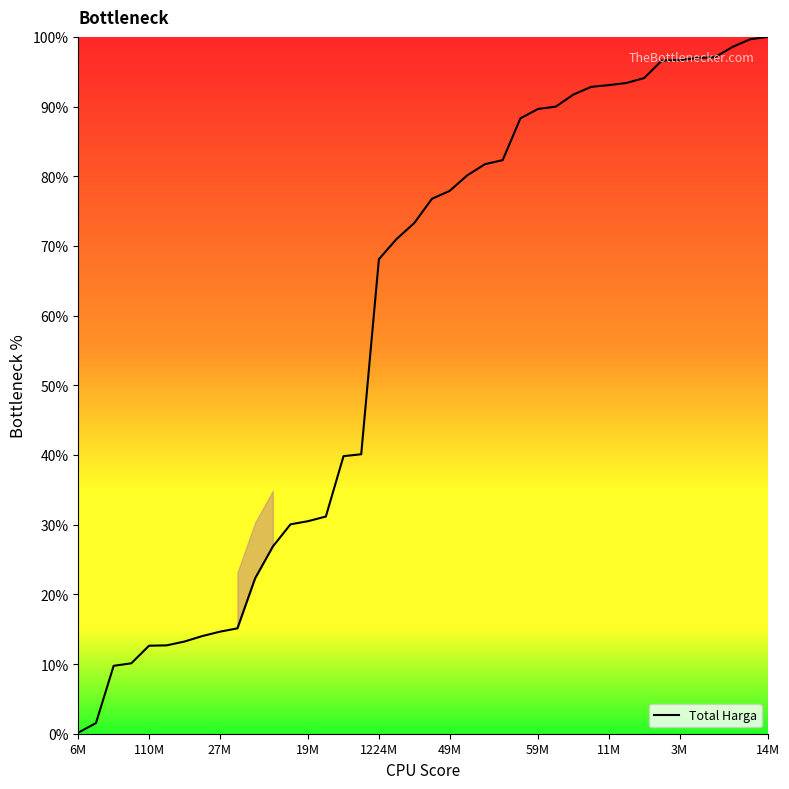

What is the greatest value displayed?

100.0